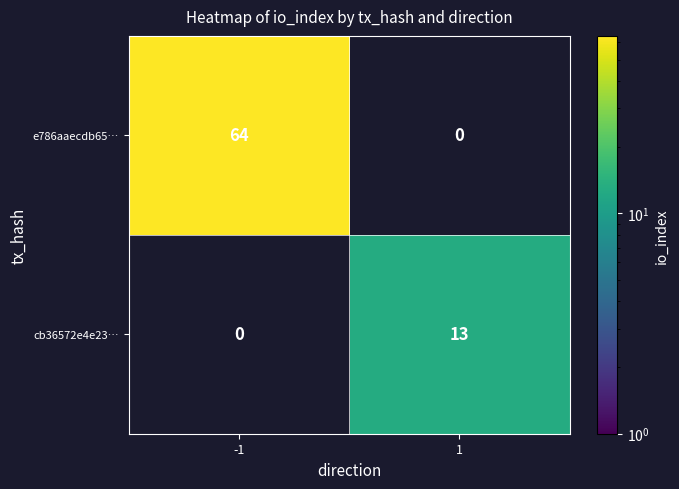

Is the value of cb36572e4e23… at 1 greater than the value of e786aaecdb65… at -1?

No